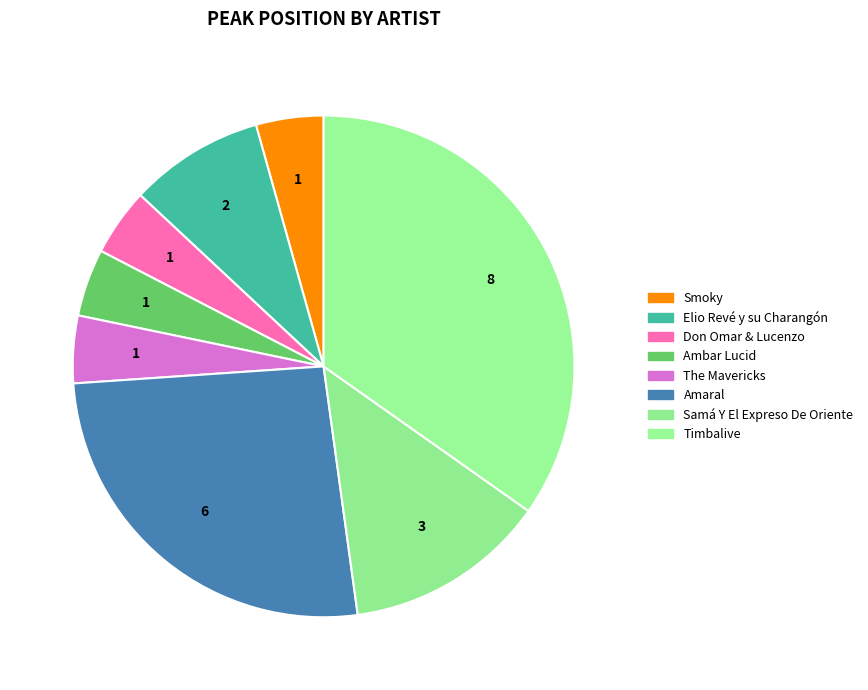

Which slice is the smallest?

Smoky